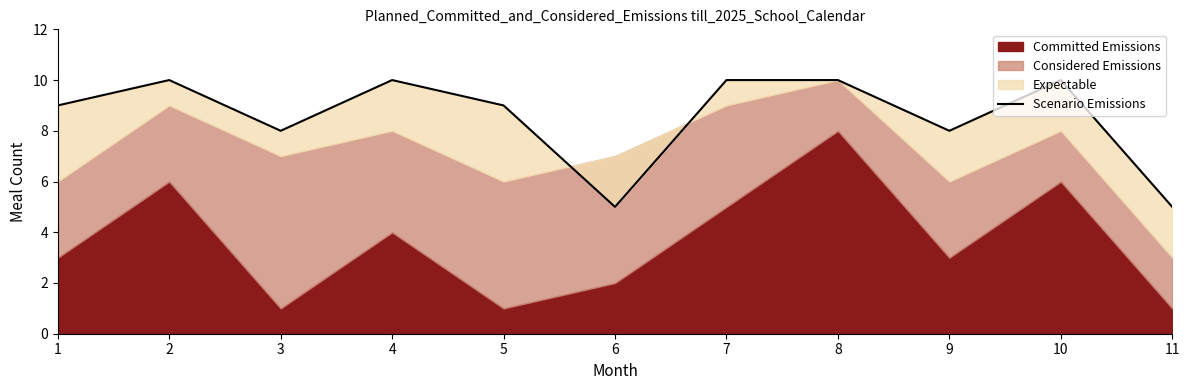

True or false: the data shows 10 at 10.

True